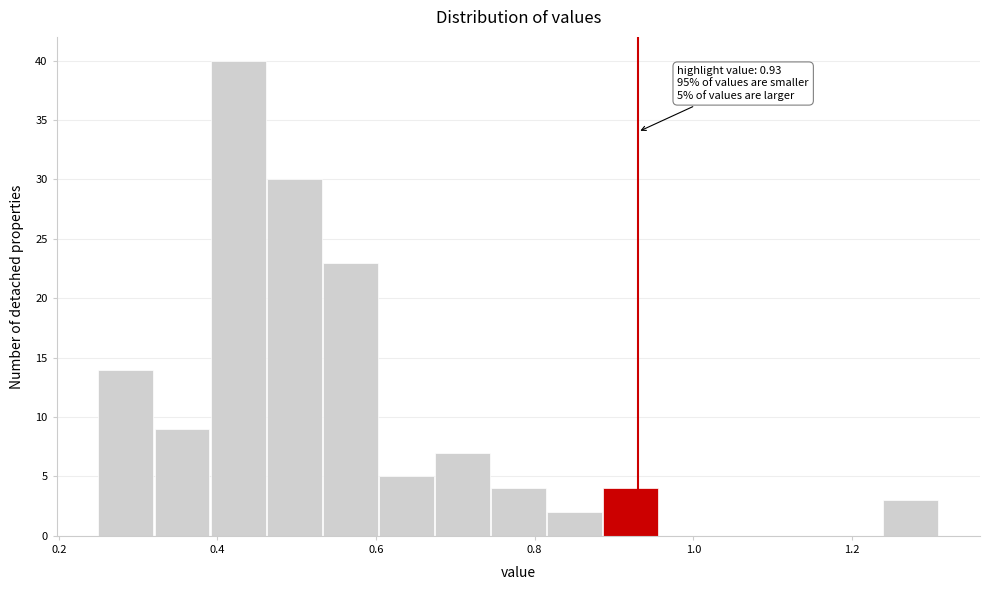

Read against the x-axis, roughly where is the centre of the tallest bar?

0.42